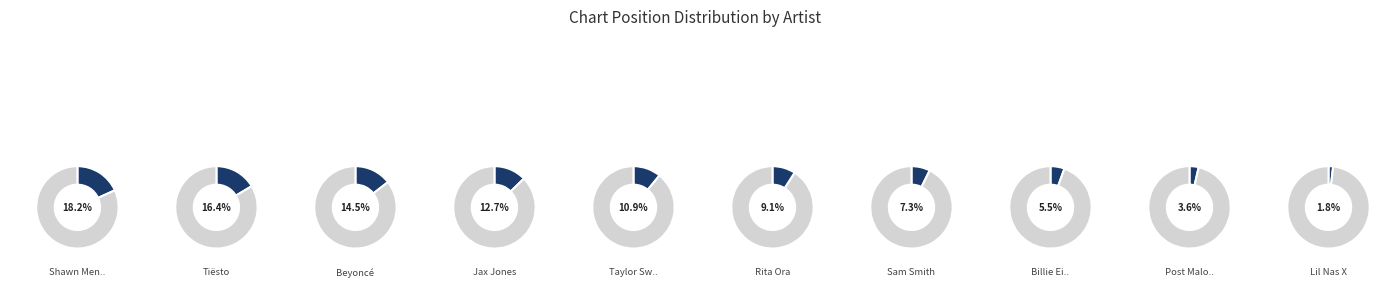

To the nearest percent, what is the average slice percentage?

10%